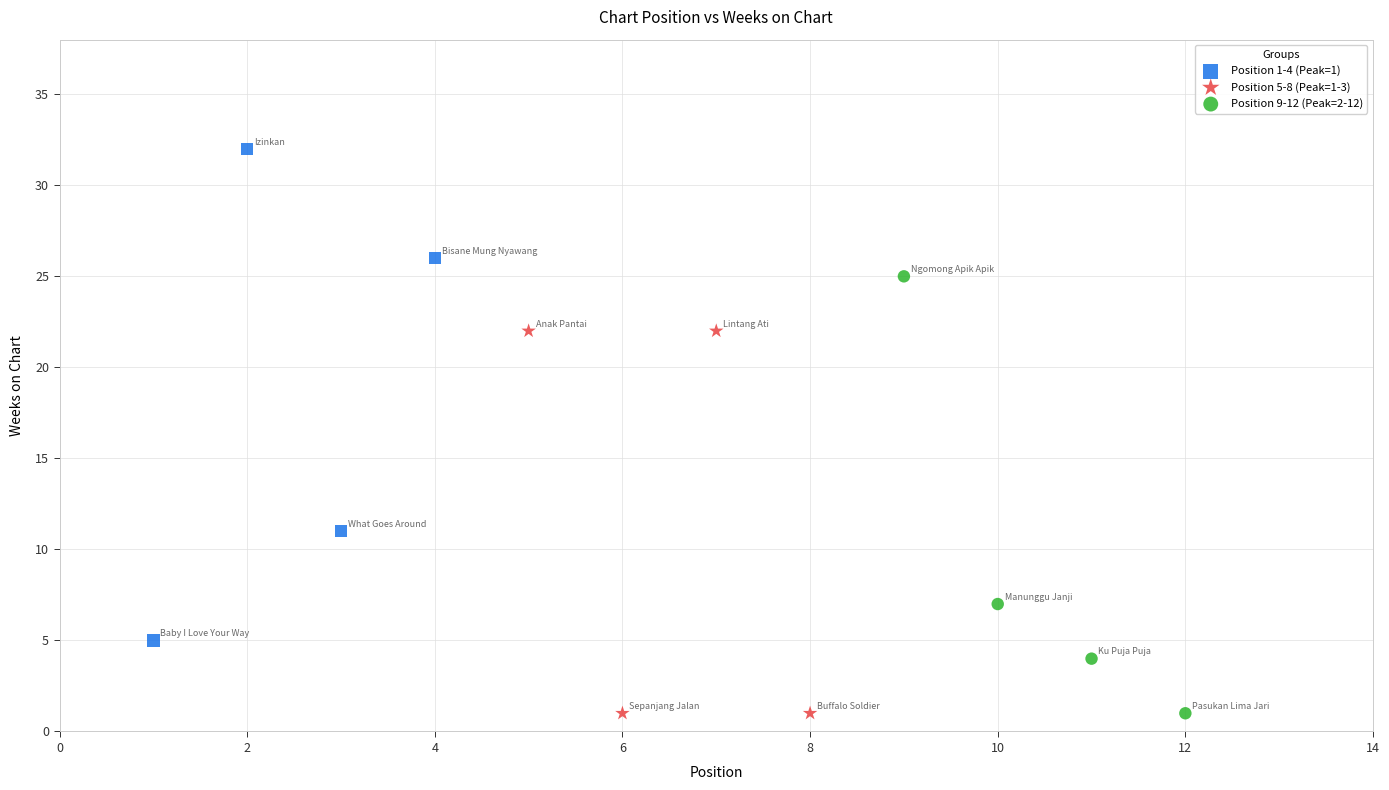

Which series reaches the maximum Y coordinate?

Position 1-4 (Peak=1)